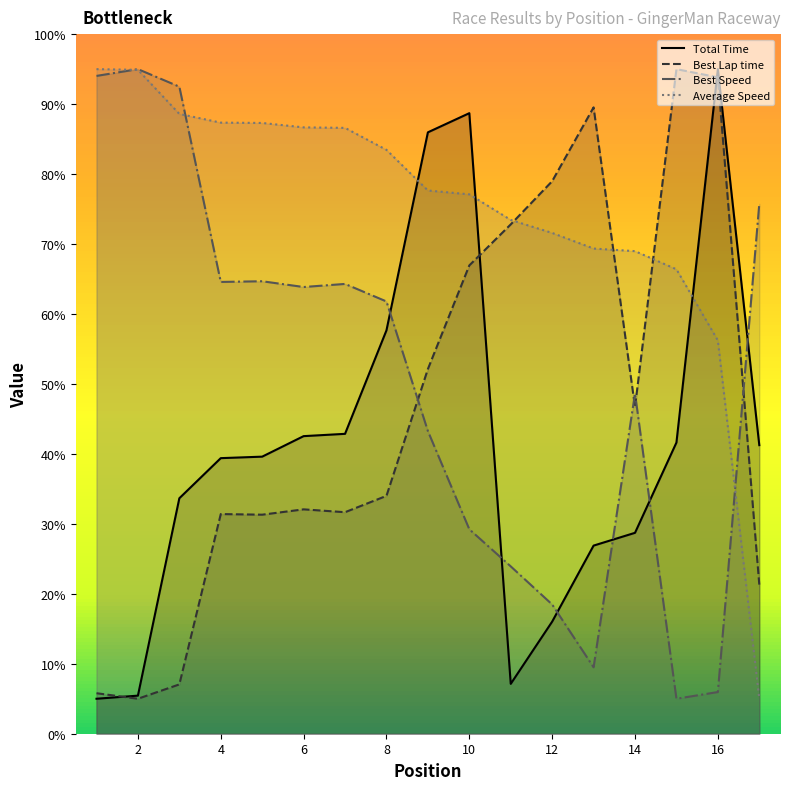

How many values in the Average Speed series are below 77?

7